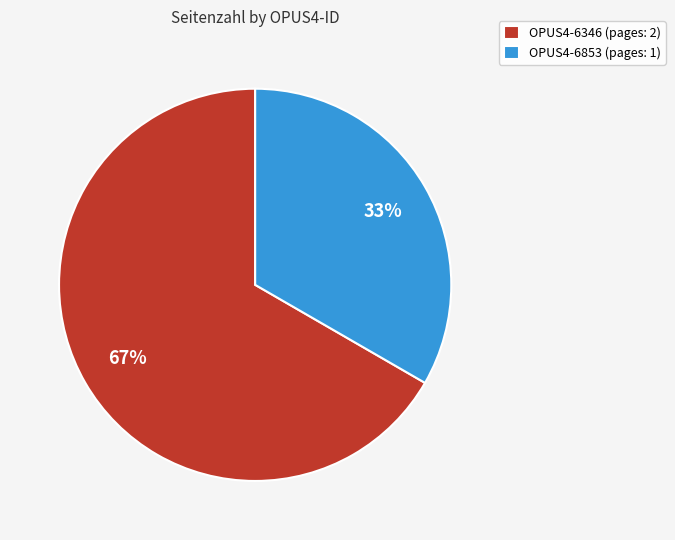

Is it true that OPUS4-6346 is 73% of the pie?

False